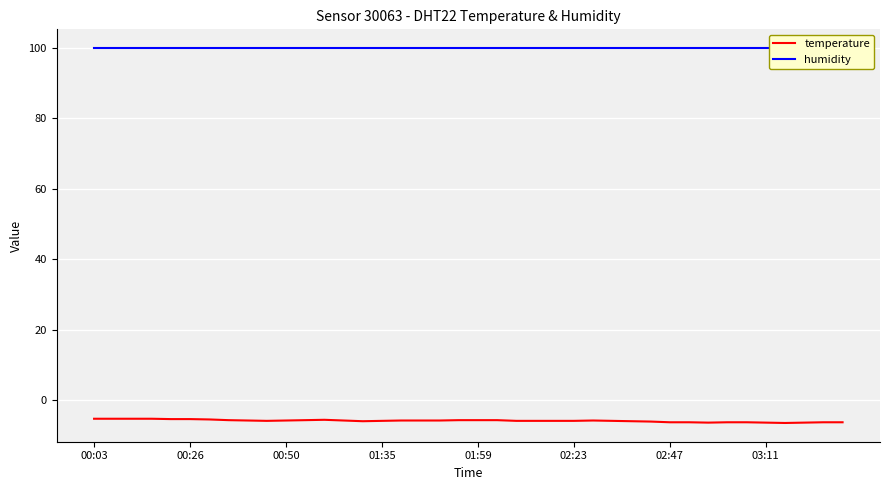

Where is the first local maximum for temperature?

12